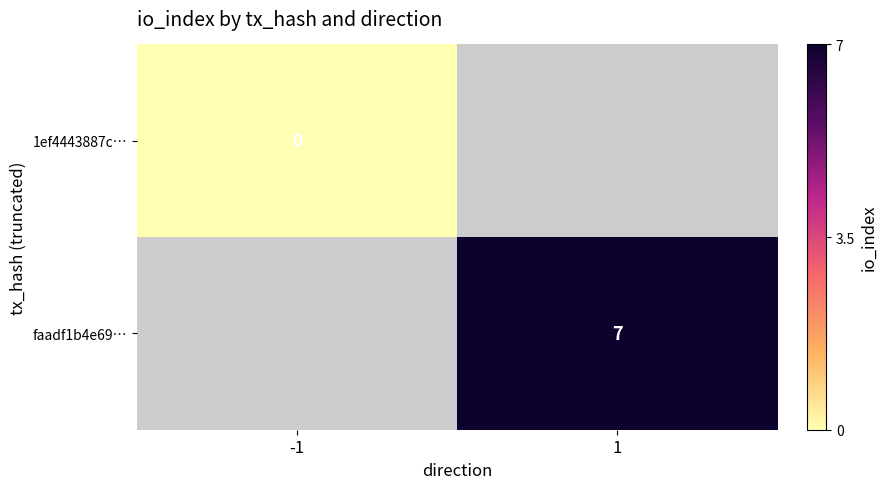

What is the greatest value displayed?

7.0